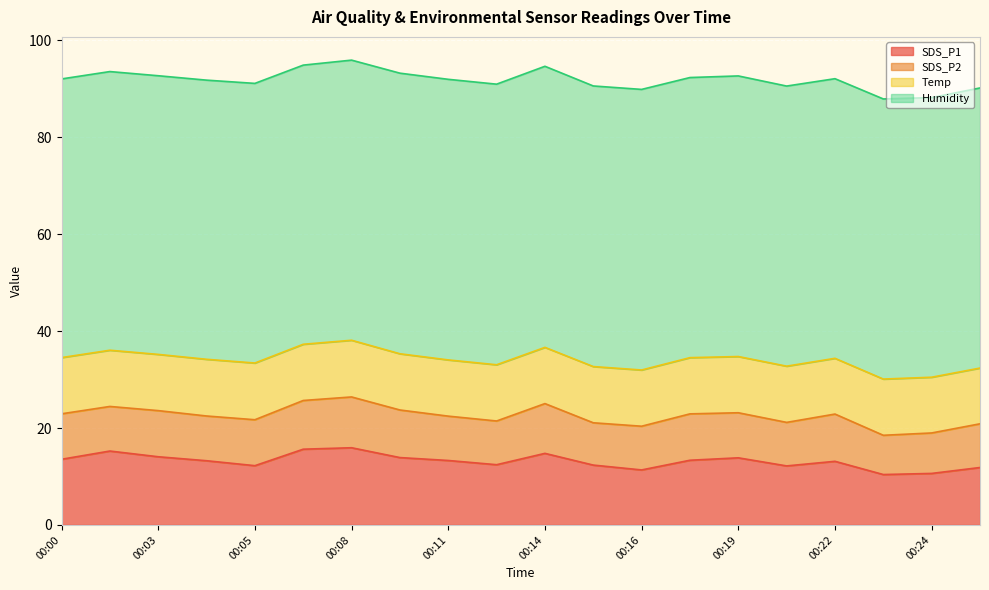

Reading left to right, what are all the values shown in this chart?

SDS_P1: 00:00=13.6	00:01=15.2	00:03=14.1	00:04=13.2	00:05=12.2	00:07=15.6	00:08=15.9	00:09=13.9	00:11=13.3	00:12=12.4	00:14=14.8	00:15=12.3	00:16=11.3	00:18=13.3	00:19=13.8	00:20=12.2	00:22=13.1	00:23=10.4	00:24=10.6	00:26=11.8
SDS_P2: 00:00=9.4	00:01=9.2	00:03=9.5	00:04=9.2	00:05=9.5	00:07=10.1	00:08=10.5	00:09=9.8	00:11=9.2	00:12=9.0	00:14=10.3	00:15=8.7	00:16=9.0	00:18=9.6	00:19=9.3	00:20=9.0	00:22=9.8	00:23=8.1	00:24=8.3	00:26=9.0
Temp: 00:00=11.6	00:01=11.6	00:03=11.6	00:04=11.7	00:05=11.7	00:07=11.6	00:08=11.7	00:09=11.6	00:11=11.6	00:12=11.6	00:14=11.6	00:15=11.6	00:16=11.6	00:18=11.6	00:19=11.6	00:20=11.6	00:22=11.5	00:23=11.6	00:24=11.5	00:26=11.5
Humidity: 00:00=57.5	00:01=57.5	00:03=57.5	00:04=57.6	00:05=57.7	00:07=57.6	00:08=57.8	00:09=57.9	00:11=57.9	00:12=57.9	00:14=58.0	00:15=57.9	00:16=57.9	00:18=57.8	00:19=57.9	00:20=57.8	00:22=57.7	00:23=57.8	00:24=57.7	00:26=57.8